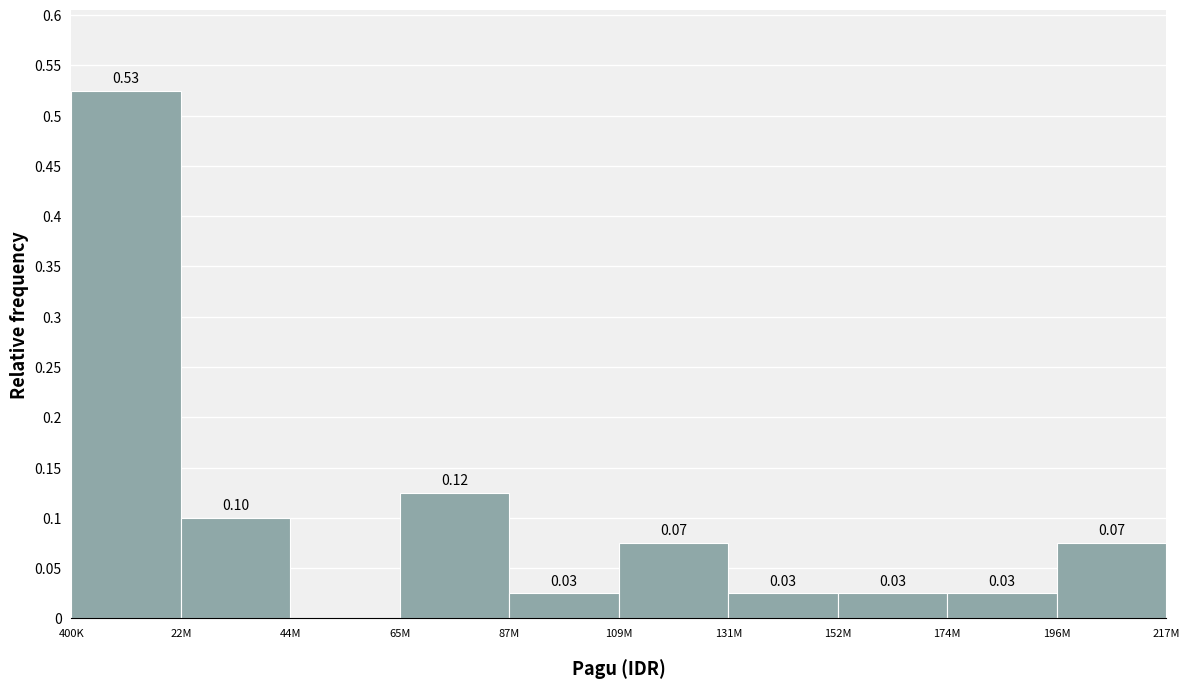

Between 400K and 196M, which is larger?

400K